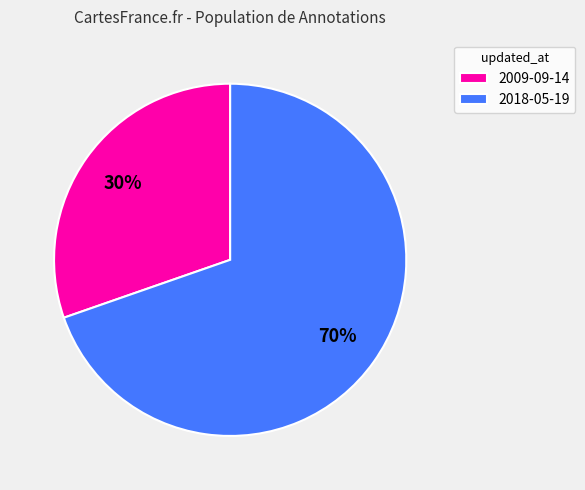

Which slice is the largest?

2018-05-19